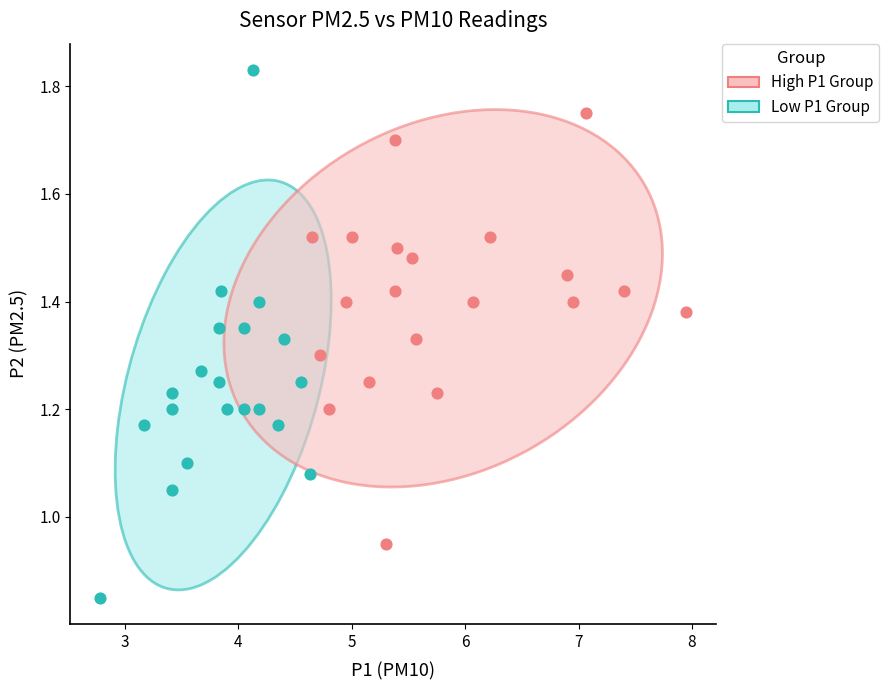

What are all the series names shown in the legend?

High P1 Group, Low P1 Group